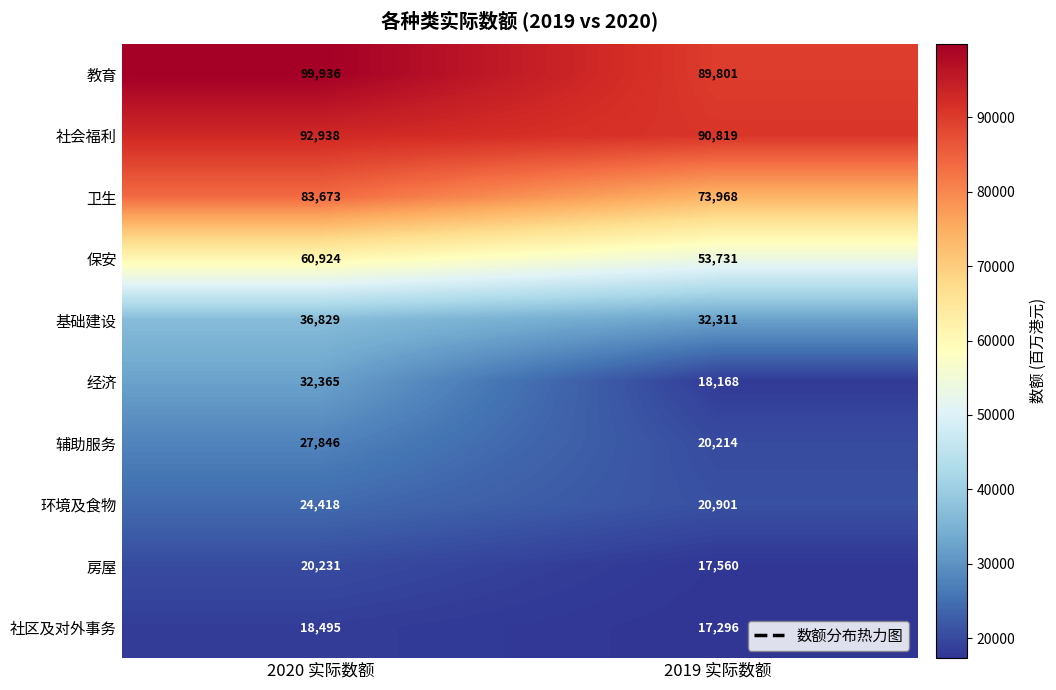

The 辅助服务 series shows 5952 at 2019 实际数额. True or false?

False